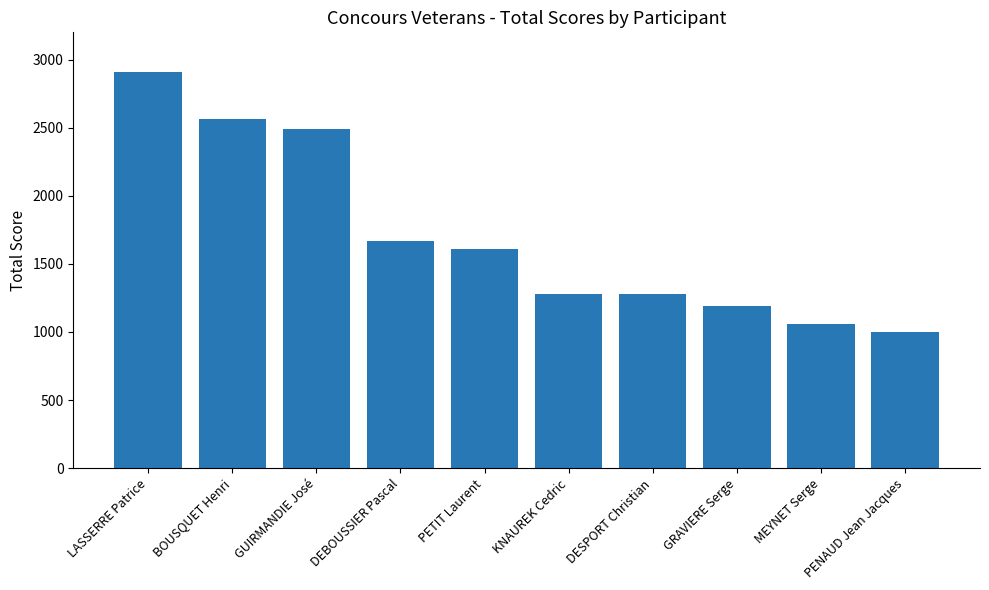

What is the greatest value displayed?

2910